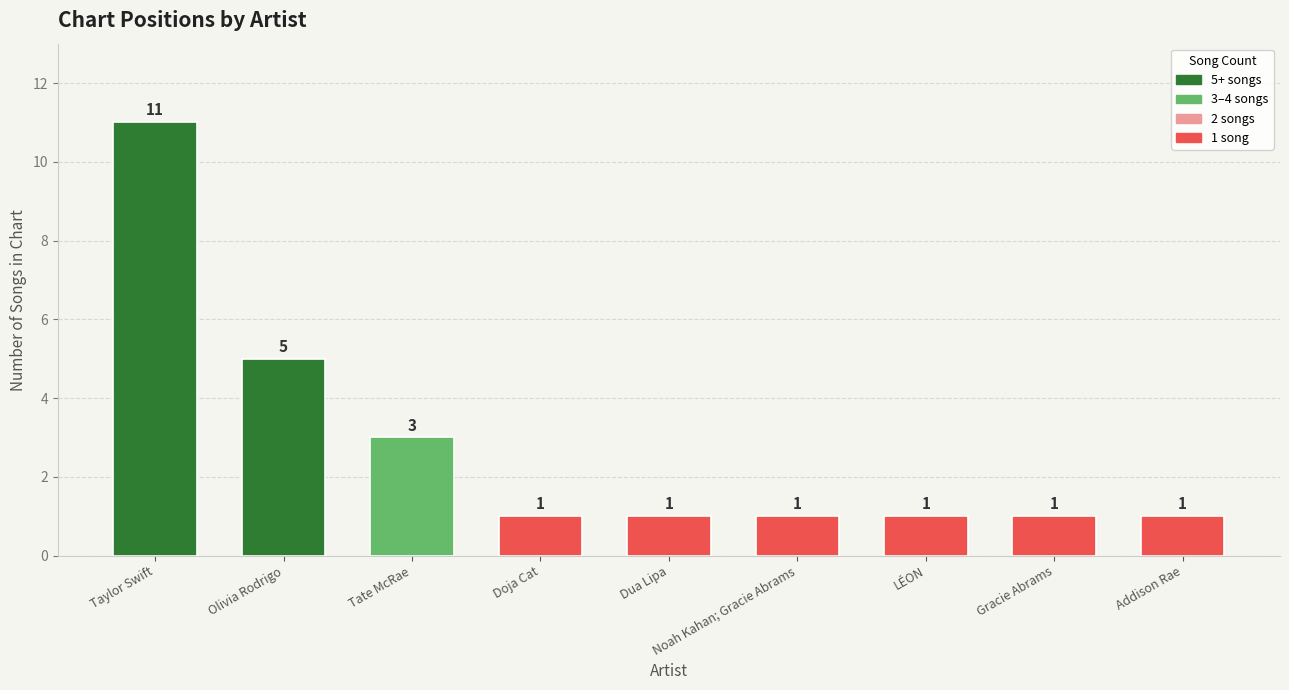

What is the maximum value shown in the chart?

11